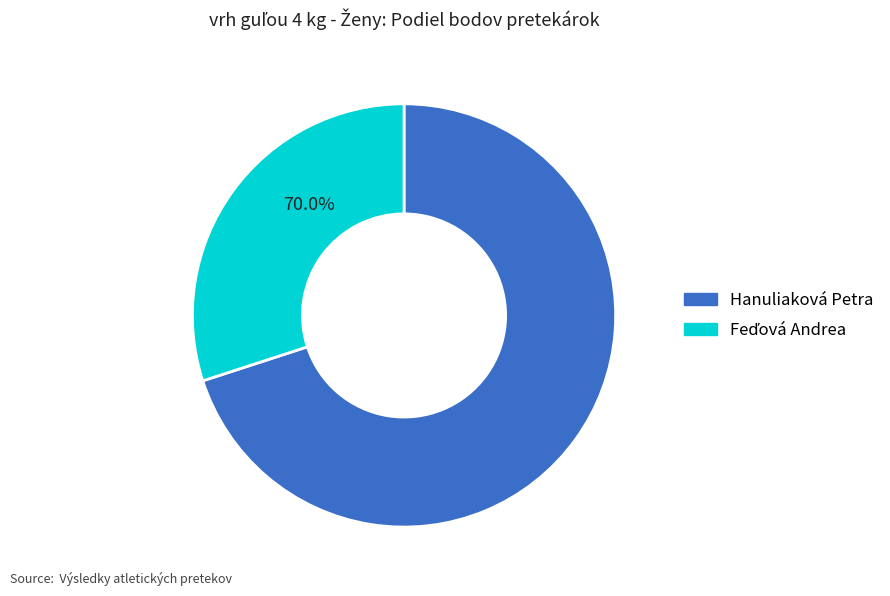

What percentage do Feďová Andrea and Hanuliaková Petra together represent?

100.0%